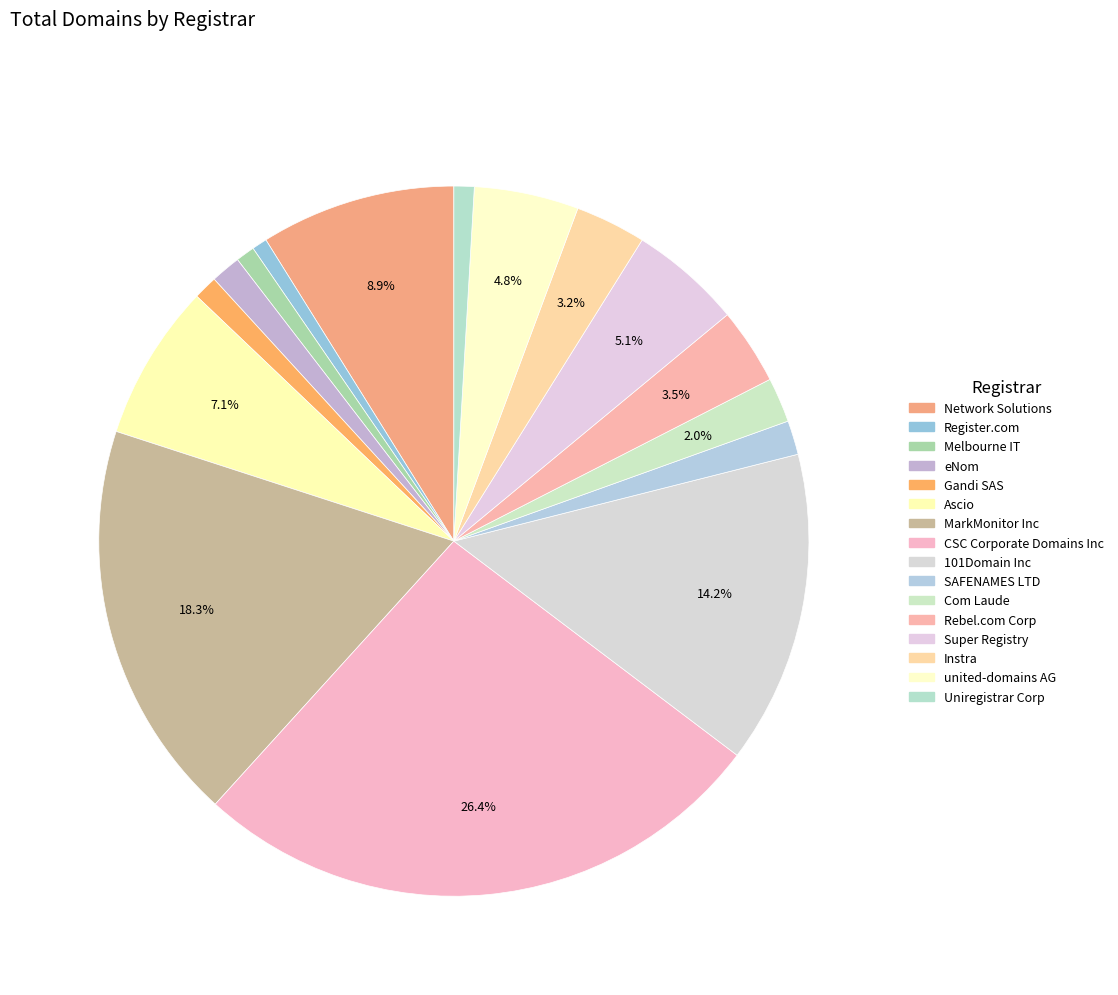

To the nearest percent, what is the average slice percentage?

6%